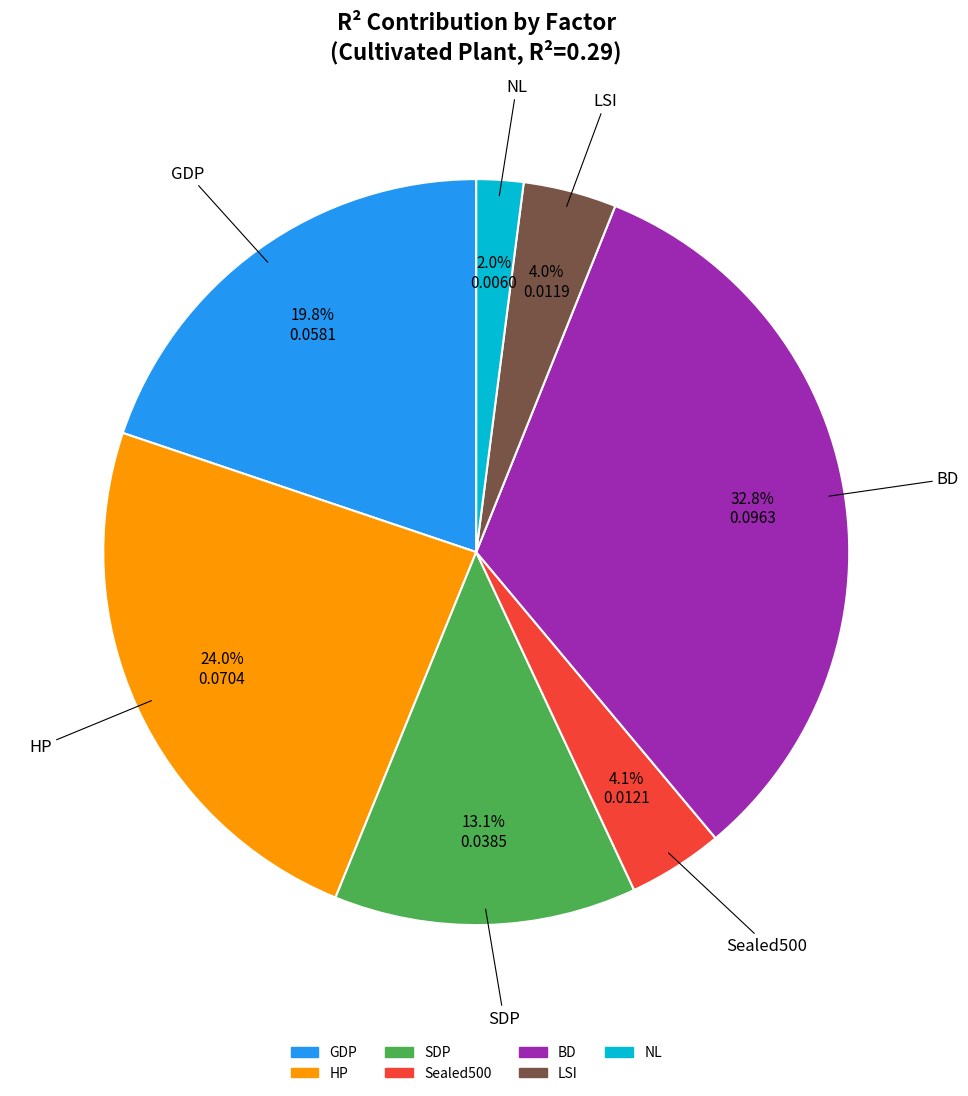

Which category has the biggest portion of the pie?

BD